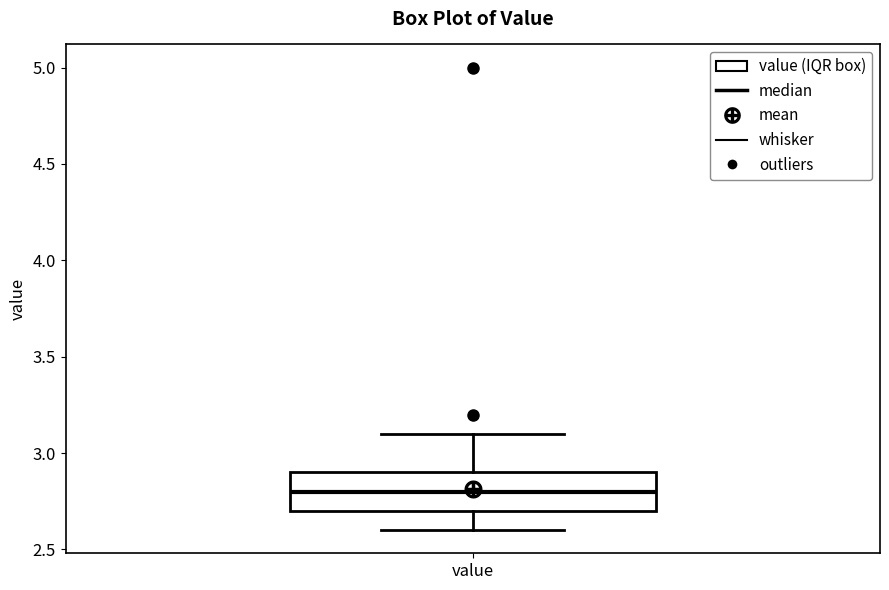

Read this box plot against the y-axis: the position of the median line, the range covered by the box, and the ends of both whiskers. The values are not printed on the chart, so give them approximately, as read against the axis.

median 2.8, box 2.7 to 2.9, whiskers 2.6 to 3.1